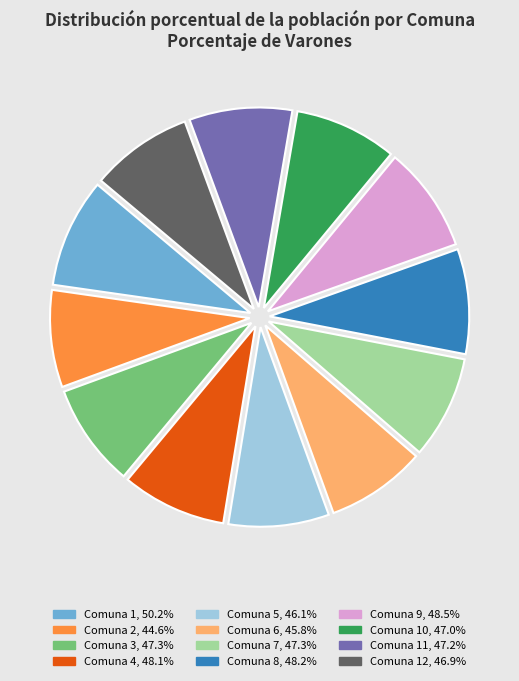

Is there a majority slice in this chart?

No